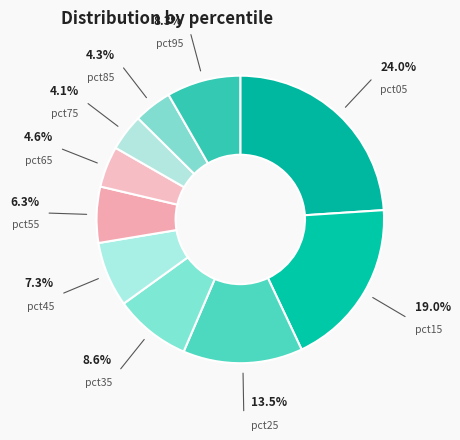

How many slices are in this pie chart?

10